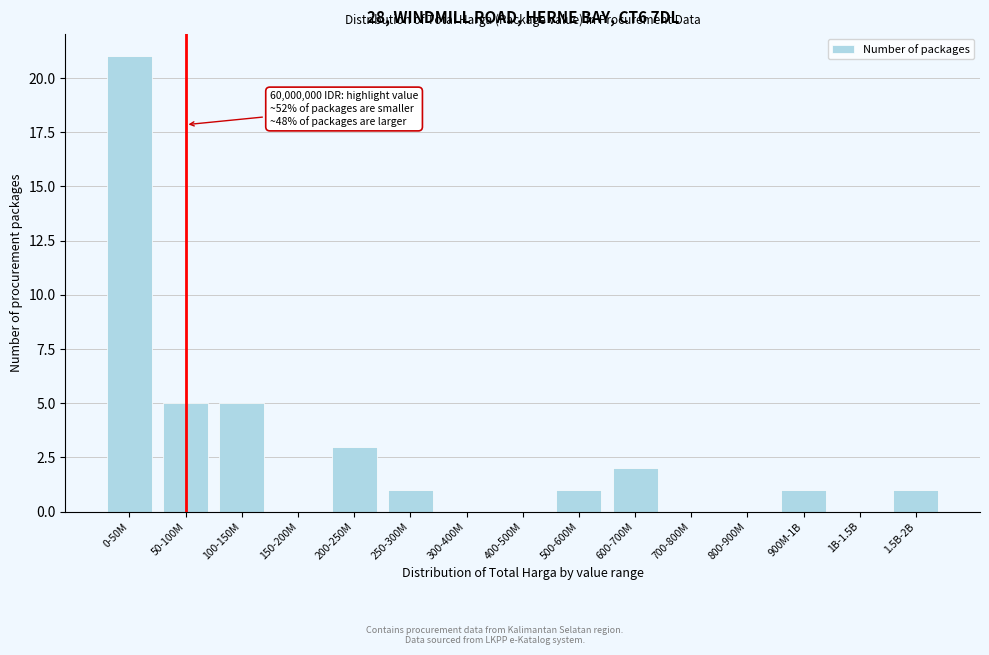

Reading right to left, list all the values displayed in this chart.

1.5B-2B=1	1B-1.5B=0	900M-1B=1	800-900M=0	700-800M=0	600-700M=2	500-600M=1	400-500M=0	300-400M=0	250-300M=1	200-250M=3	150-200M=0	100-150M=5	50-100M=5	0-50M=21